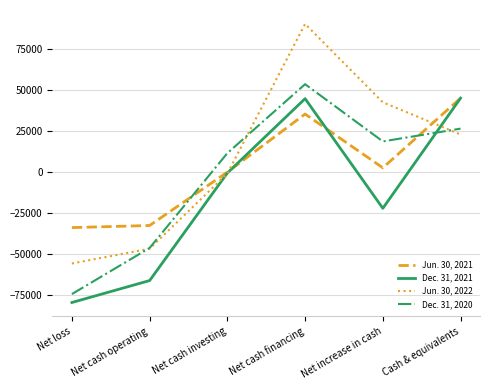

Where does the Jun. 30, 2022 series first go above 22822?

Net cash financing